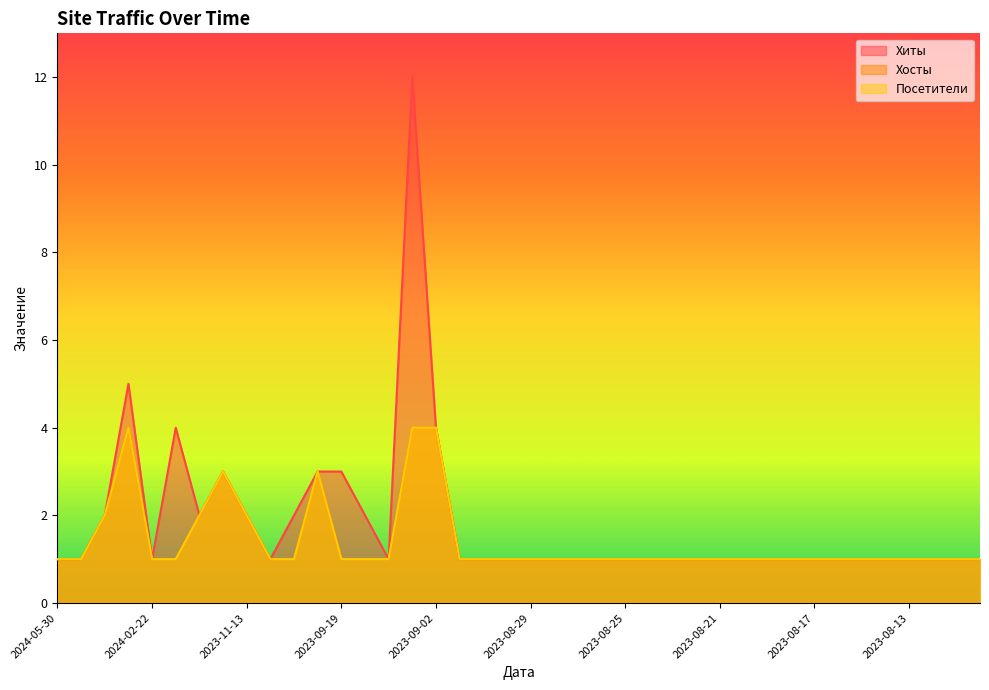

In Хосты, how many points are higher than both neighbors (excluding endpoints)?

3